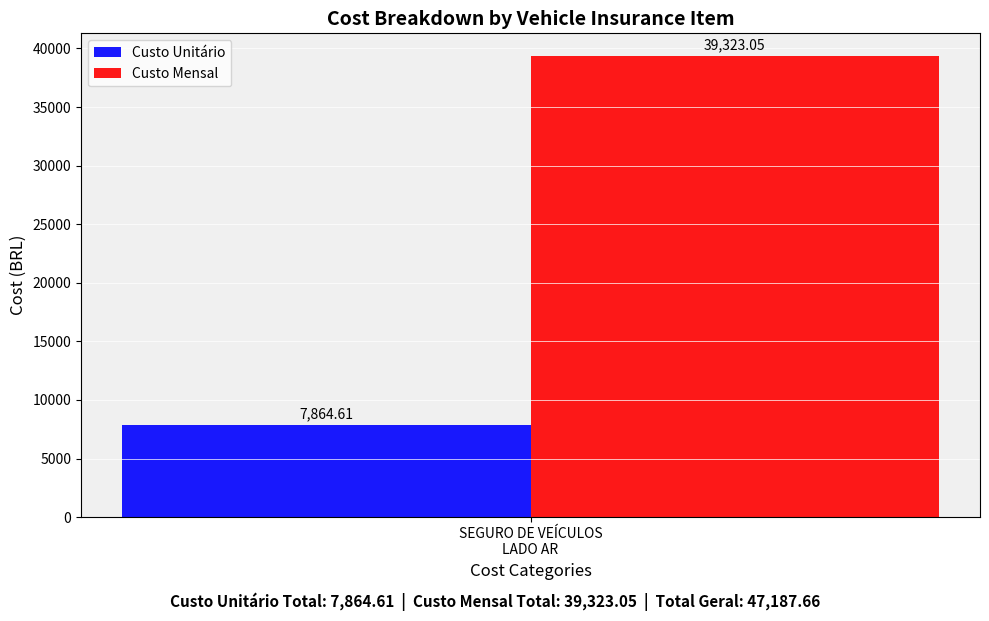

Which series has the largest range (max minus min)?

Custo Unitário